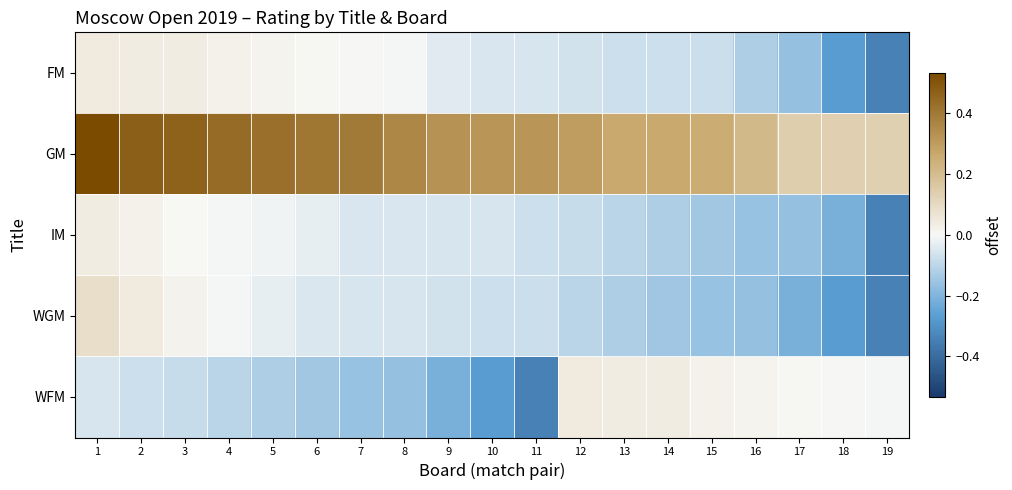

What is the difference between the highest and lowest values at 15?

0.4